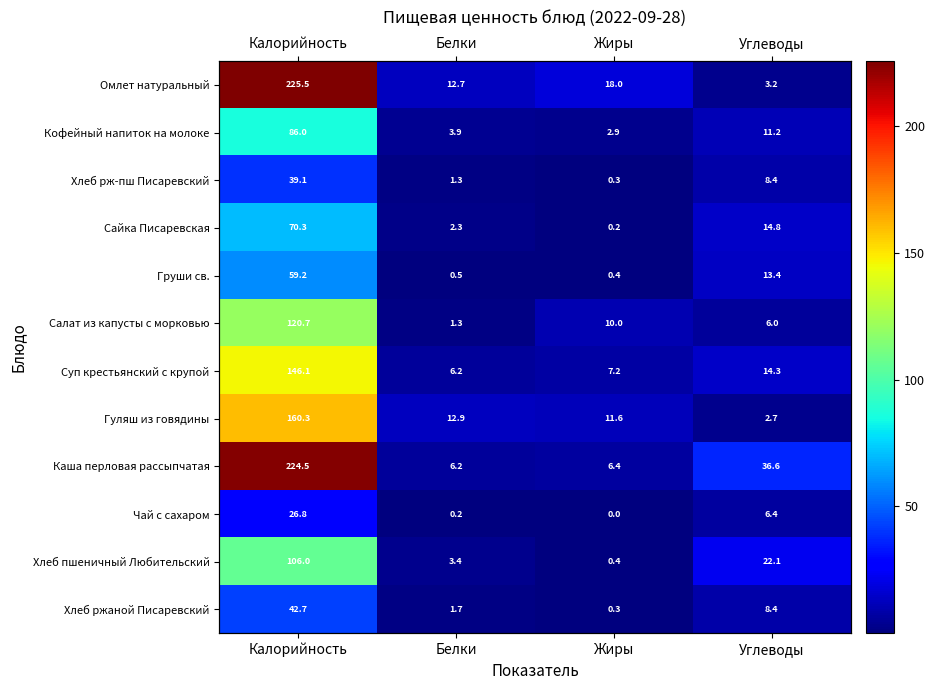

Rank the categories by Хлеб пшеничный Любительский value from highest to lowest.

Калорийность, Углеводы, Белки, Жиры